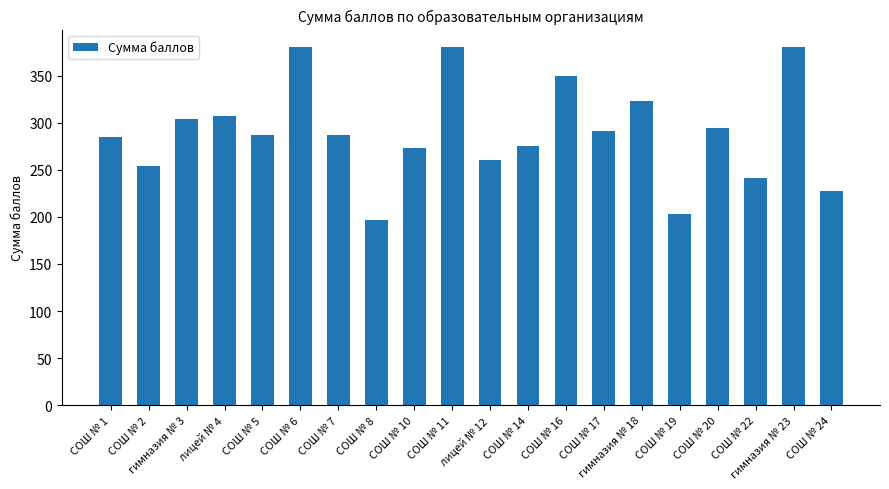

What is the label of the 12th bar from the right?

СОШ № 10